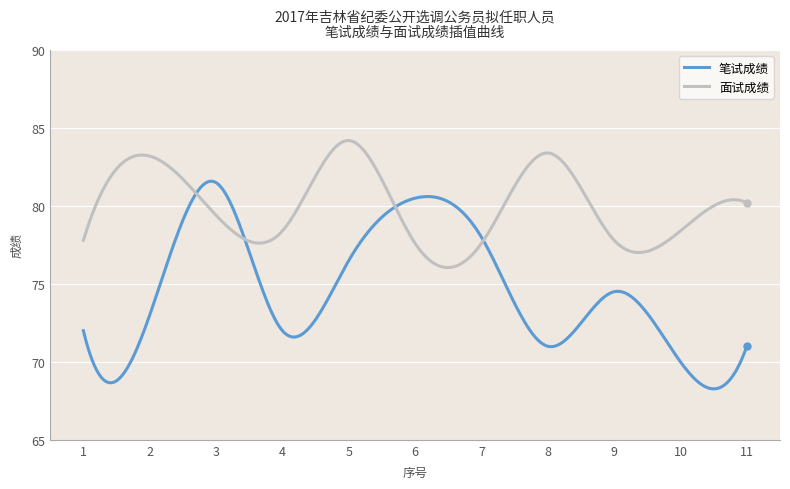

How many lines are shown in the chart?

2